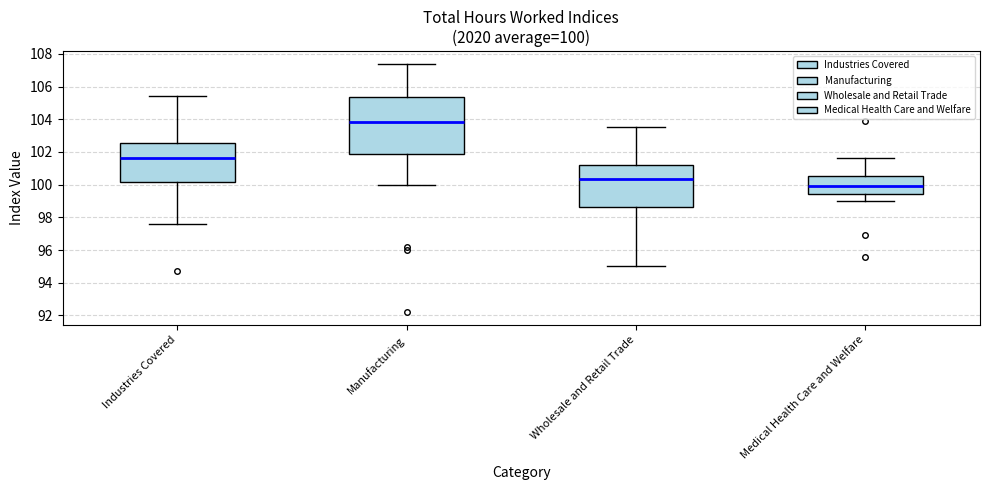

Which box's median line is the lowest?

Medical Health Care and Welfare